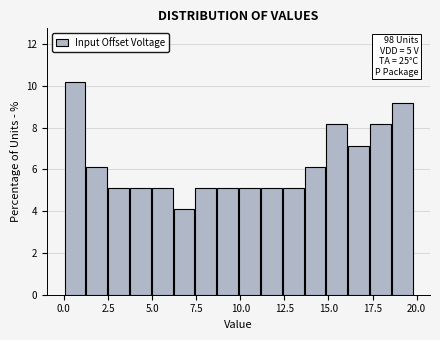

Around what value on the x-axis is the tallest bar? Give the approximate position of its centre, as read against the axis.

0.5